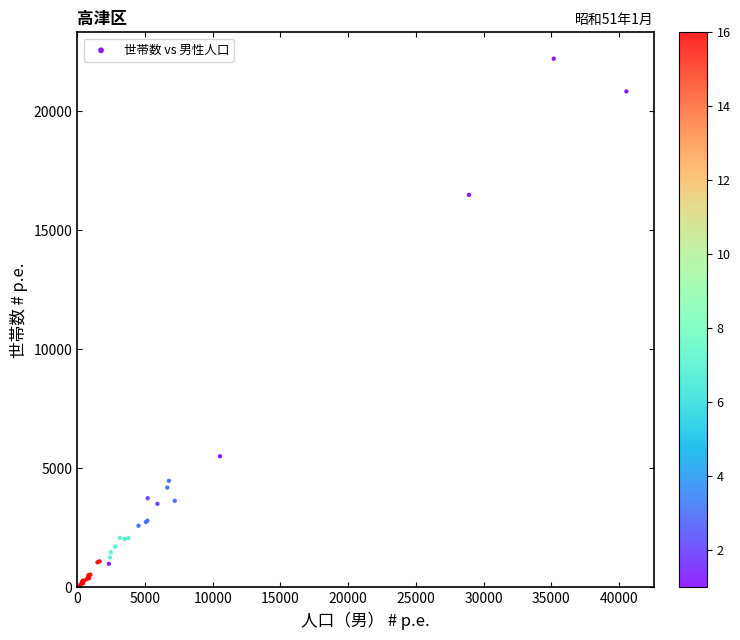

What Y value in the scatter plot is closest to 11141?

16492